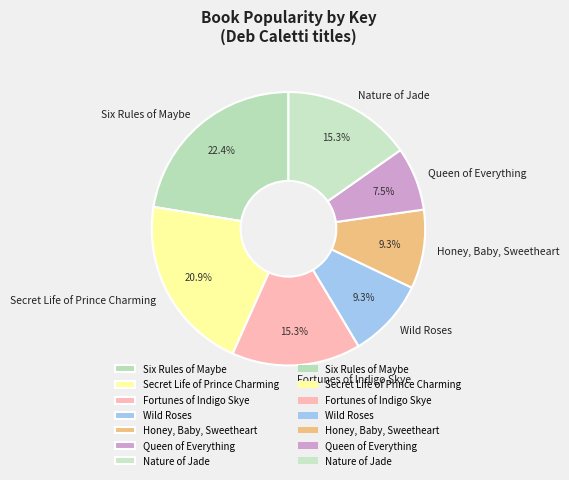

How many slices are in this pie chart?

7